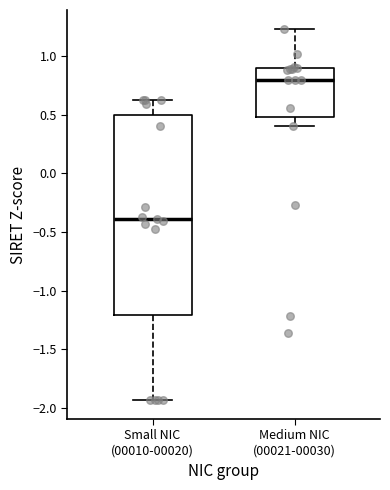

Which box's median line is the lowest?

Small NIC (00010-00020)